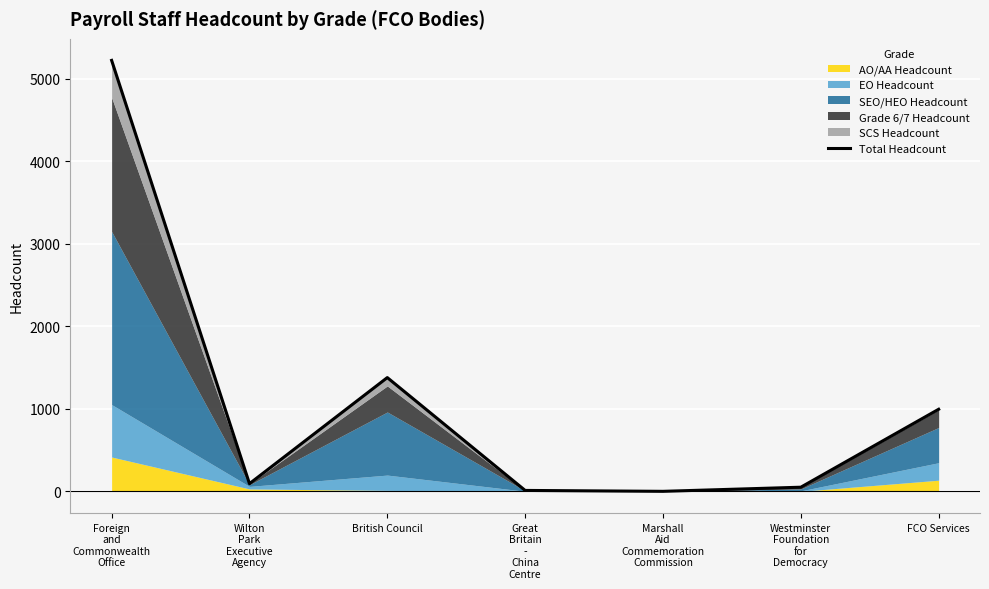

Which label corresponds to the largest value in the chart?

Foreign
and
Commonwealth
Office